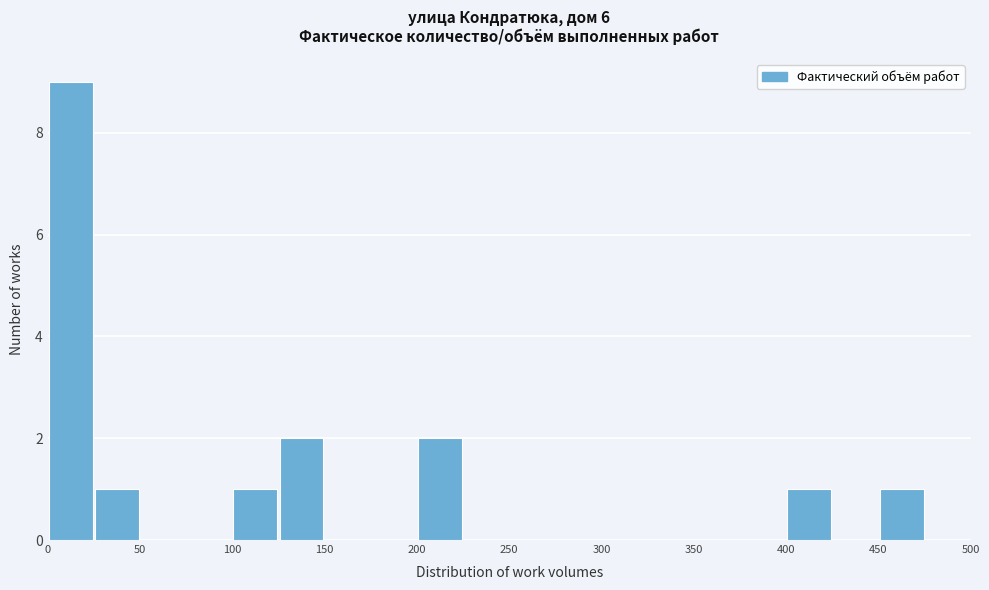

Reading left to right, list every bar in this chart as the range it spans on the x-axis followed by its height. The values are not printed on the chart, so give them approximately, as read against the axis.

0 to 25: 9
25 to 50: 1
50 to 75: 0
75 to 100: 0
100 to 125: 1
125 to 150: 2
150 to 175: 0
175 to 200: 0
200 to 225: 2
225 to 250: 0
250 to 275: 0
275 to 300: 0
300 to 325: 0
325 to 350: 0
350 to 375: 0
375 to 400: 0
400 to 425: 1
425 to 450: 0
450 to 475: 1
475 to 500: 0